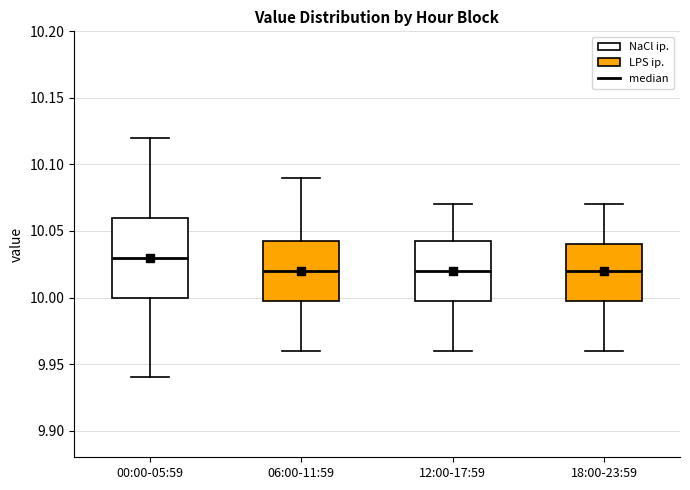

Reading left to right, read every box against the y-axis: the position of its median line, the range the box covers, and the ends of its whiskers. The values are not printed on the chart, so give them approximately, as read against the axis.

00:00-05:59: median 10.030, box 10.000 to 10.060, whiskers 9.940 to 10.120
06:00-11:59: median 10.020, box 10.000 to 10.045, whiskers 9.960 to 10.090
12:00-17:59: median 10.020, box 10.000 to 10.045, whiskers 9.960 to 10.070
18:00-23:59: median 10.020, box 10.000 to 10.040, whiskers 9.960 to 10.070